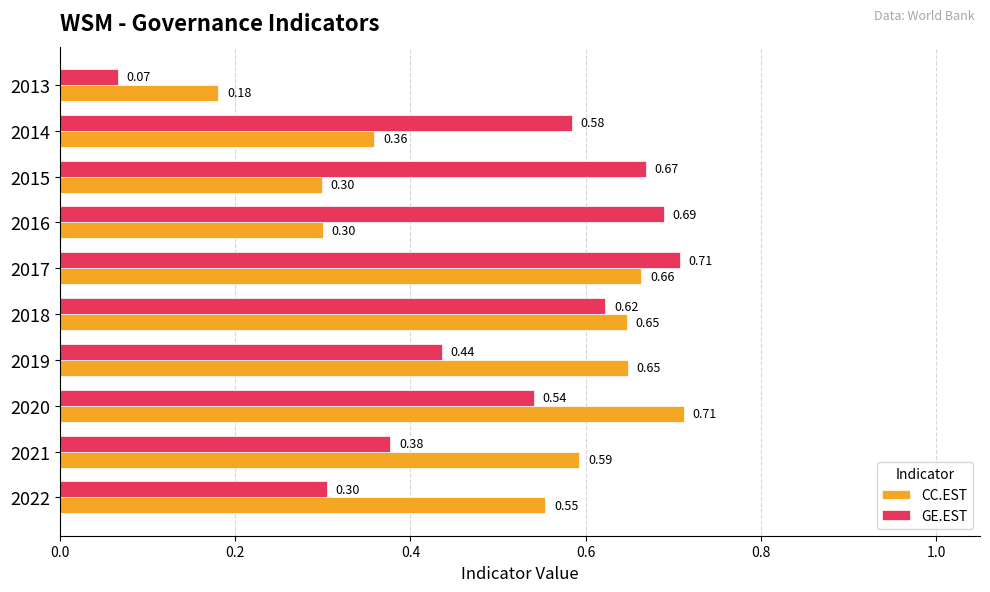

At how many categories does at least one series exceed 0?

10